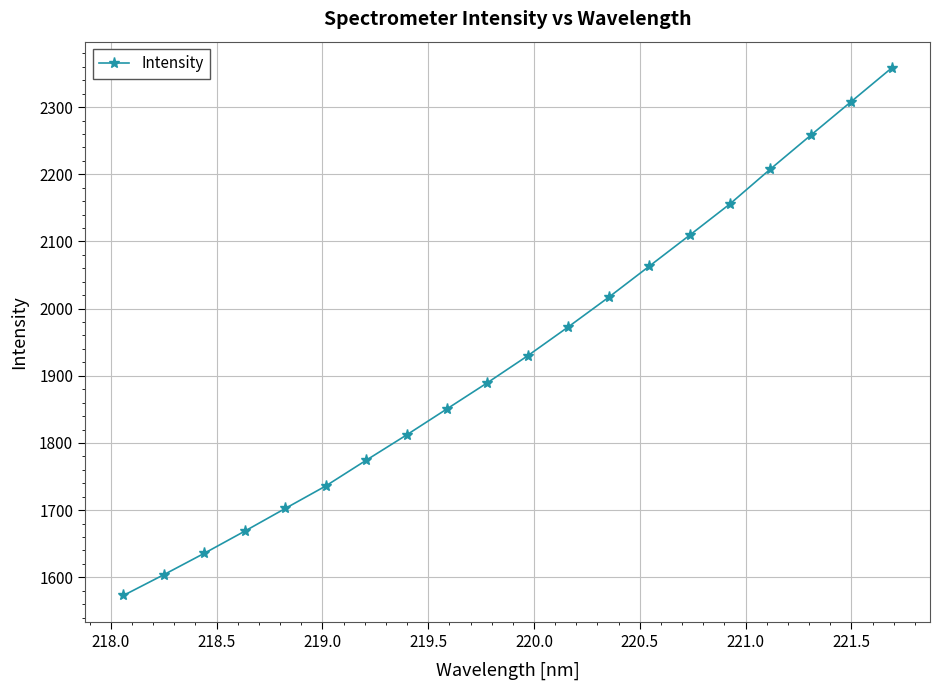

What is the difference between the maximum and second lowest values?

754.3